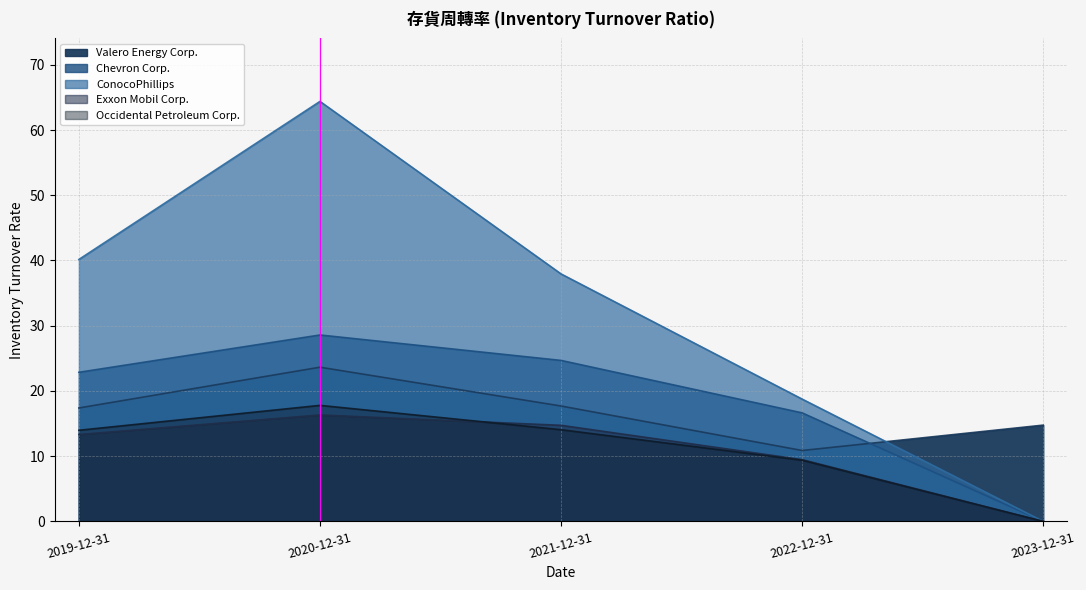

Does the chart have visible grid lines?

Yes